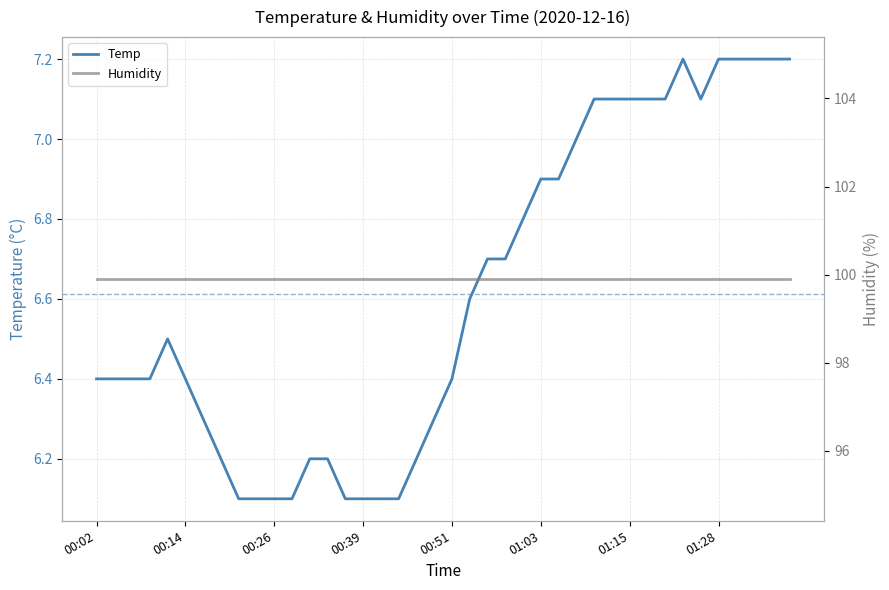

Reading left to right, what are all the values shown in this chart?

Temp: 6.4	6.4	6.4	6.4	6.5	6.4	6.3	6.2	6.1	6.1	6.1	6.1	6.2	6.2	6.1	6.1	6.1	6.1	6.2	6.3	6.4	6.6	6.7	6.7	6.8	6.9	6.9	7.0	7.1	7.1	7.1	7.1	7.1	7.2	7.1	7.2	7.2	7.2	7.2	7.2
Humidity: 99.9	99.9	99.9	99.9	99.9	99.9	99.9	99.9	99.9	99.9	99.9	99.9	99.9	99.9	99.9	99.9	99.9	99.9	99.9	99.9	99.9	99.9	99.9	99.9	99.9	99.9	99.9	99.9	99.9	99.9	99.9	99.9	99.9	99.9	99.9	99.9	99.9	99.9	99.9	99.9